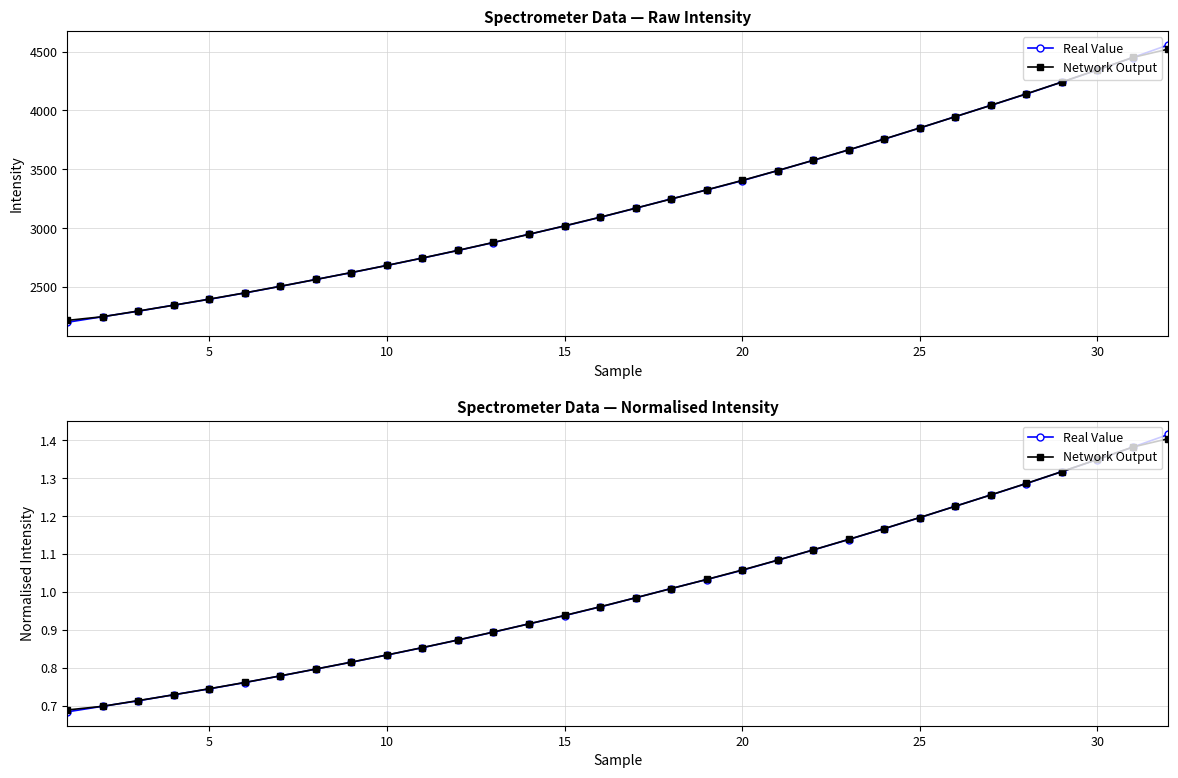

Rank the series by their maximum value, from highest to lowest.

Real Value, Network Output